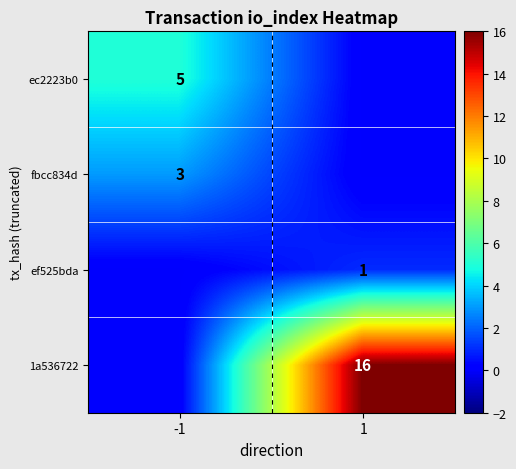

At which category does the chart reach its minimum across all series?

1